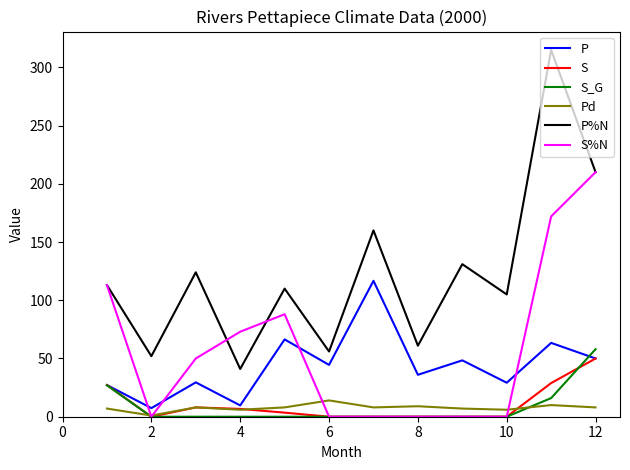

Which series has the largest total across all categories?

P%N